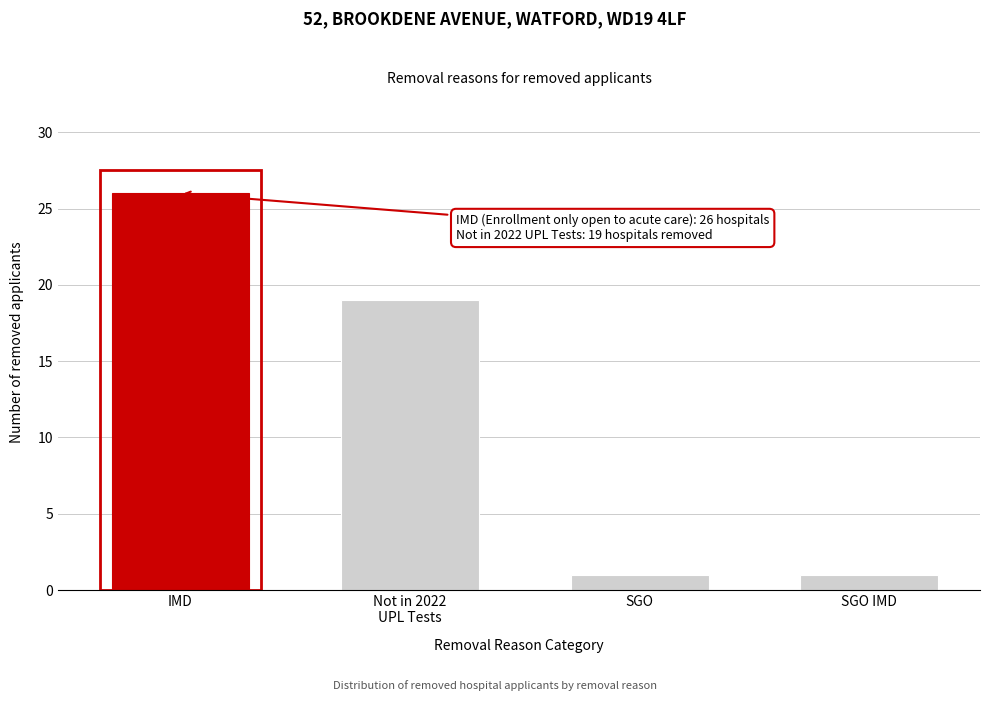

Reading left to right, extract all data points from this chart.

26	19	1	1